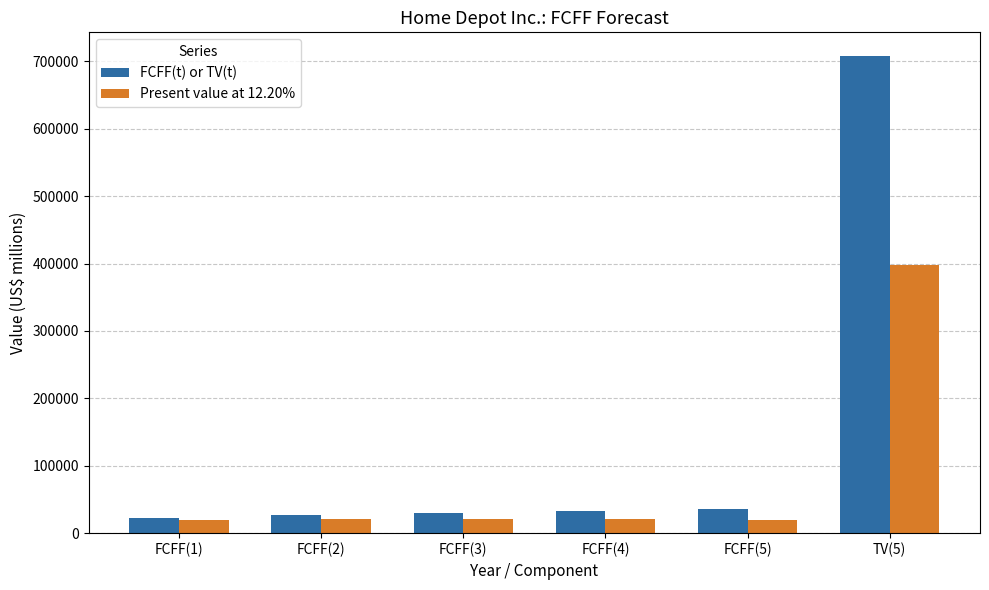

Rank the series by their average value, from highest to lowest.

FCFF(t) or TV(t), Present value at 12.20%